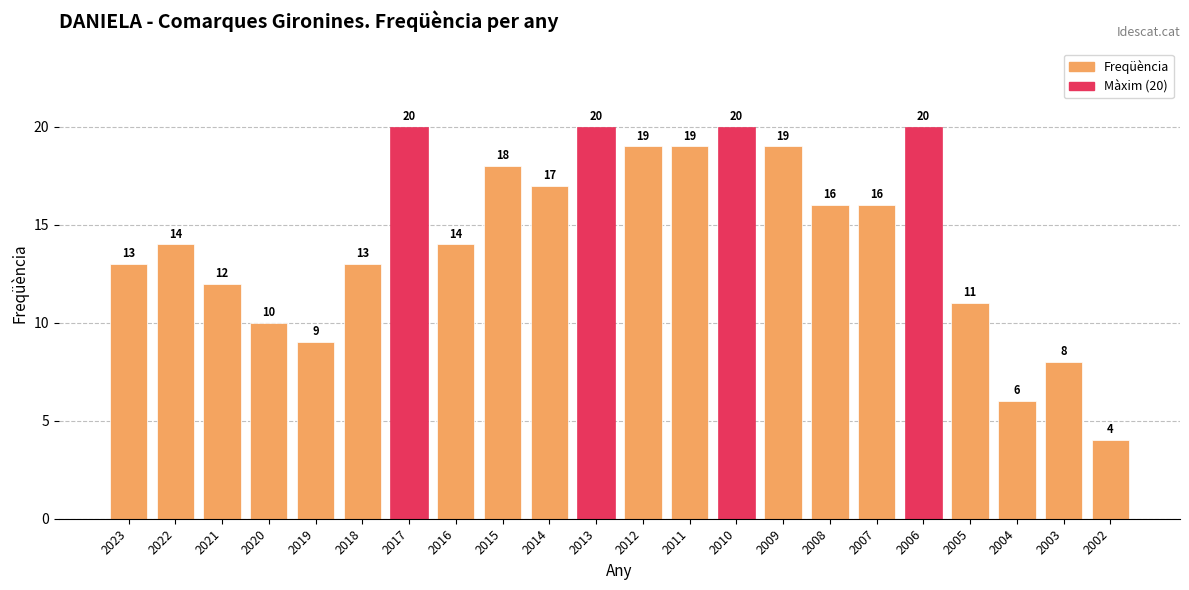

The chart shows a value of 4 at 2012. True or false?

False